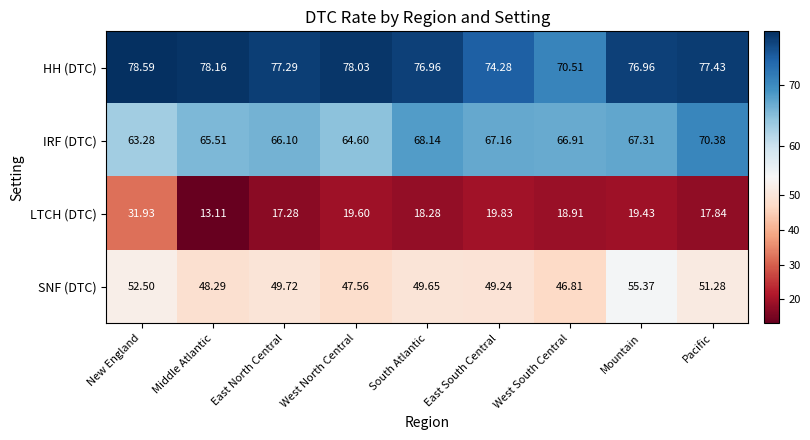

Between New England and East North Central, which series saw the biggest shift?

LTCH (DTC)